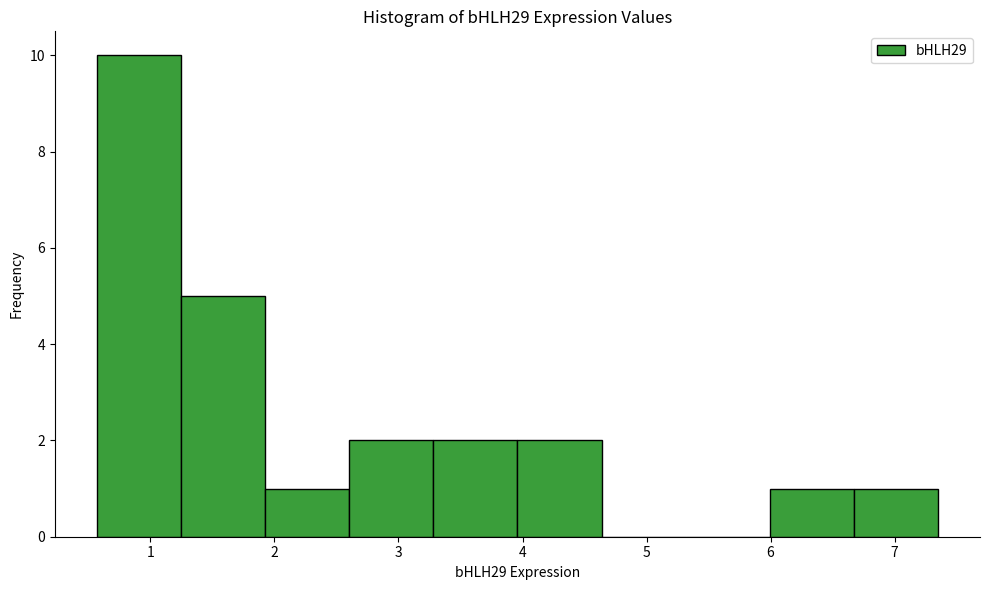

Reading left to right, list every bar in this chart as the range it spans on the x-axis followed by its height. Neither the bar edges nor the heights are printed on the chart, so give them approximately, as read against the axes.

0.6 to 1.2: 10
1.2 to 1.9: 5
1.9 to 2.6: 1
2.6 to 3.3: 2
3.3 to 4.0: 2
4.0 to 4.6: 2
4.6 to 5.3: 0
5.3 to 6.0: 0
6.0 to 6.7: 1
6.7 to 7.3: 1